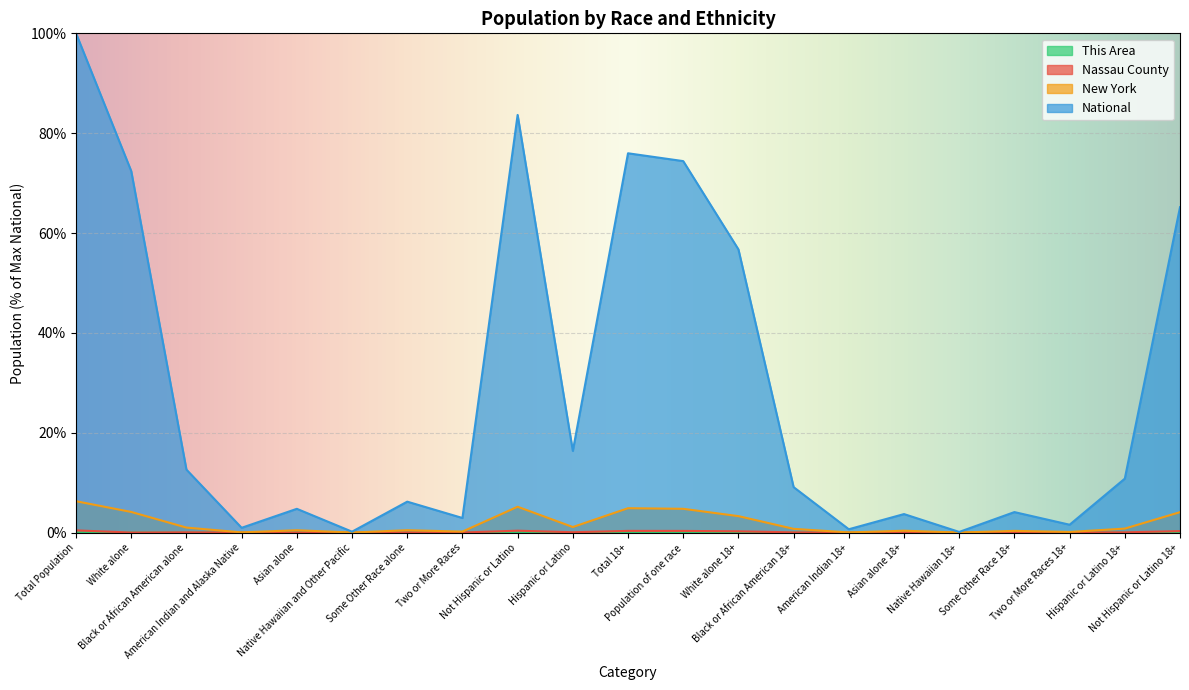

Between American Indian 18+ and Two or More Races 18+, which is larger?

Two or More Races 18+